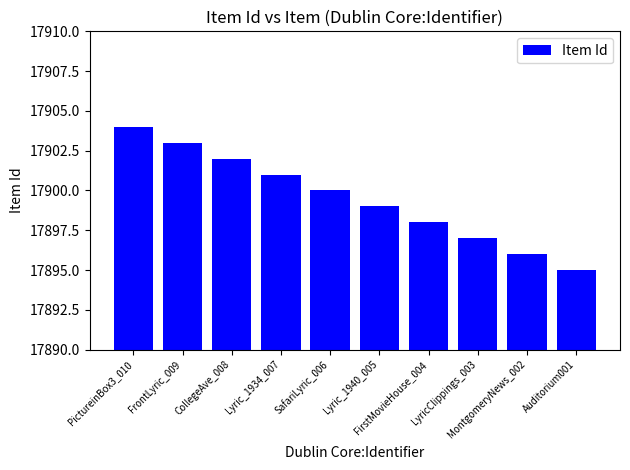

What is the label of the 1st bar from the left?

PictureinBox3_010